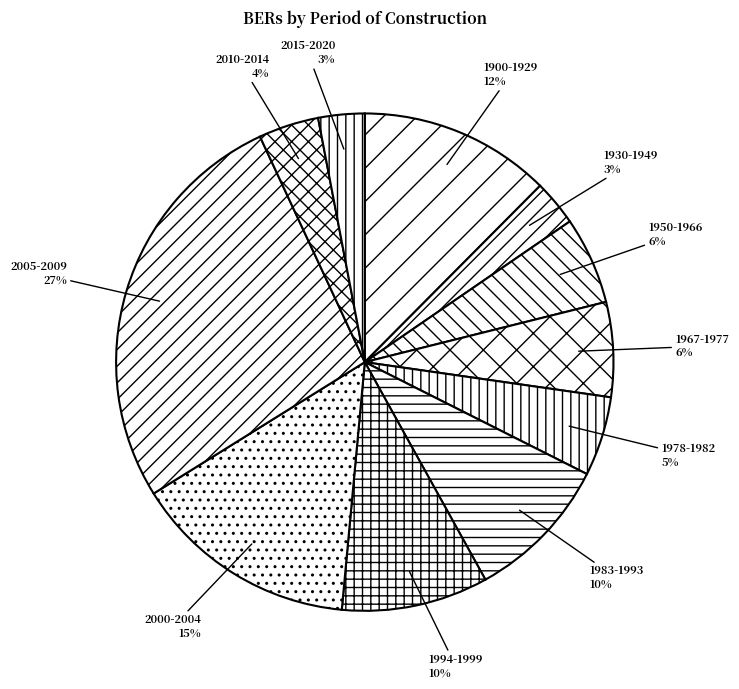

Count the number of slices in the pie.

11